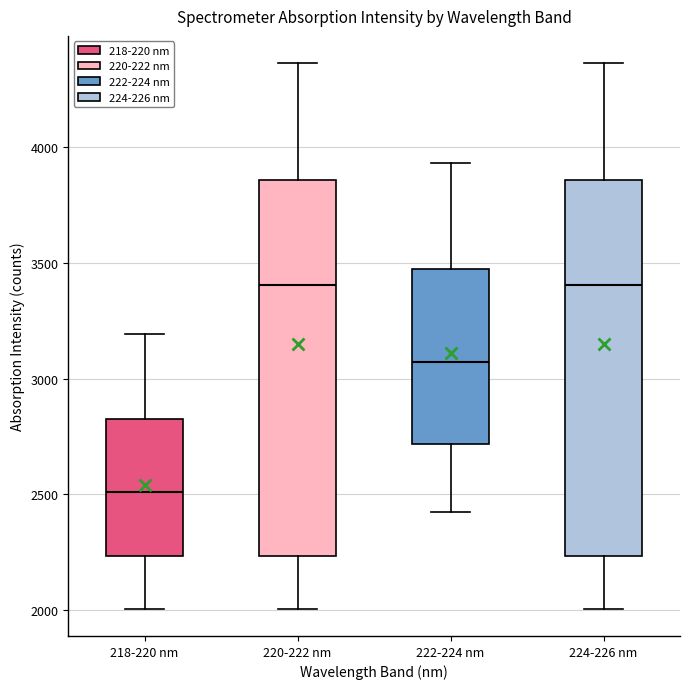

Which box has the lowest median line?

218-220 nm